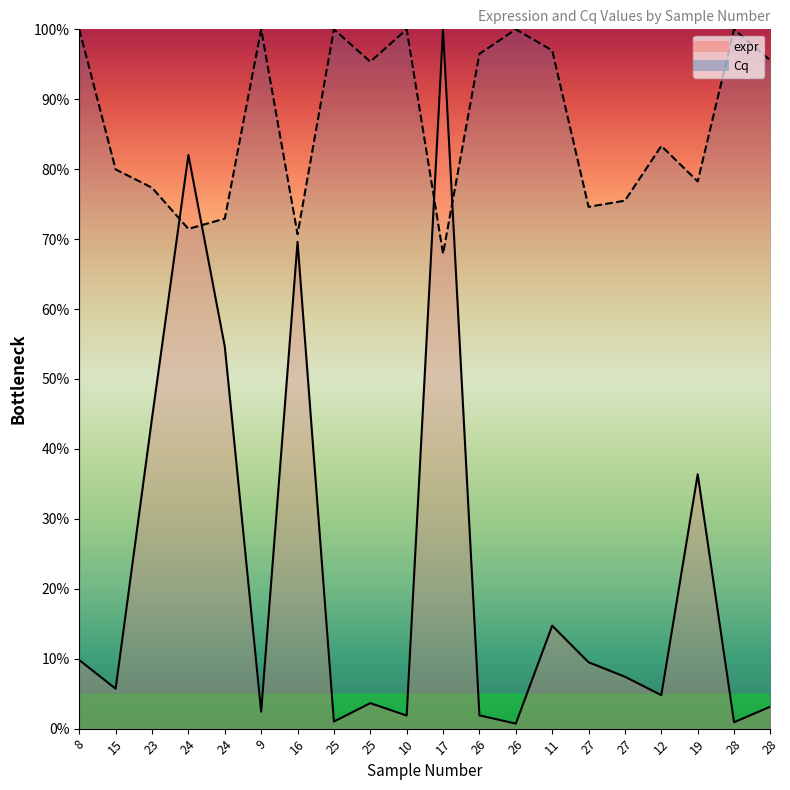

Between 28 and 23, which is larger?

28